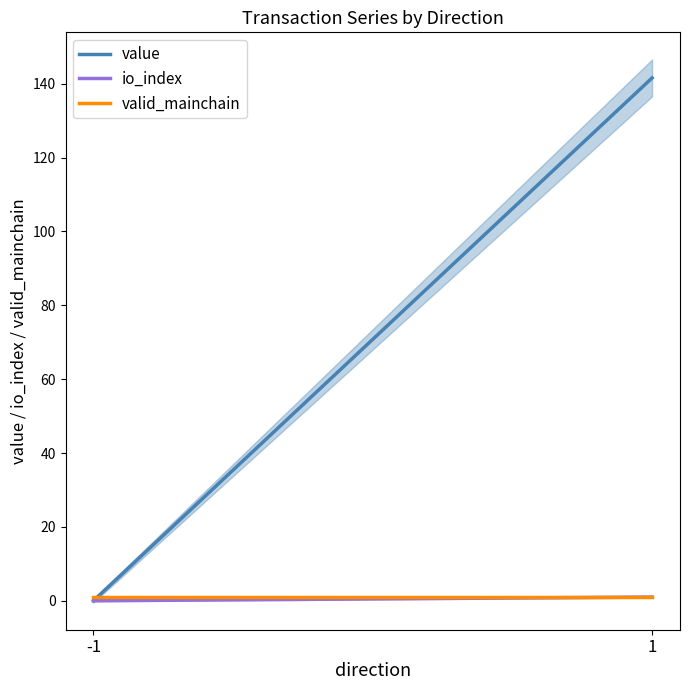

At how many categories does at least one series exceed 21?

1